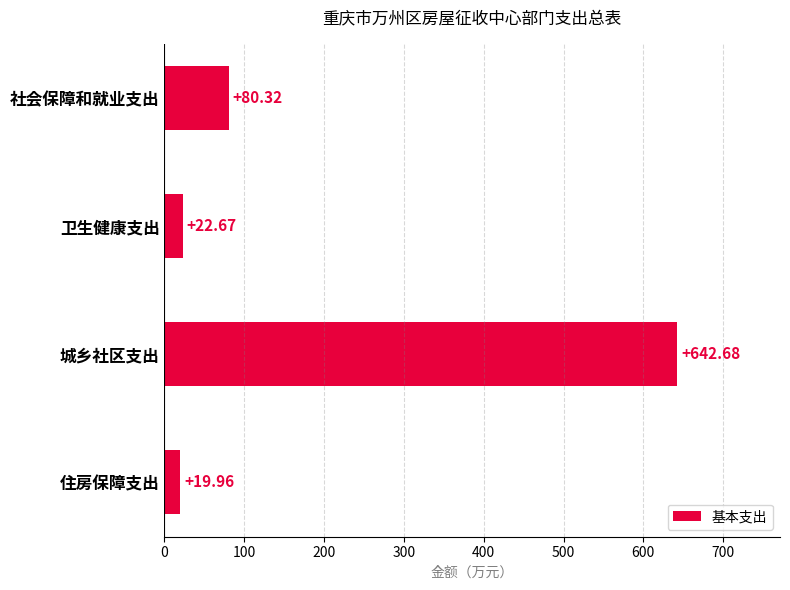

At which label is the value closest to 331?

社会保障和就业支出